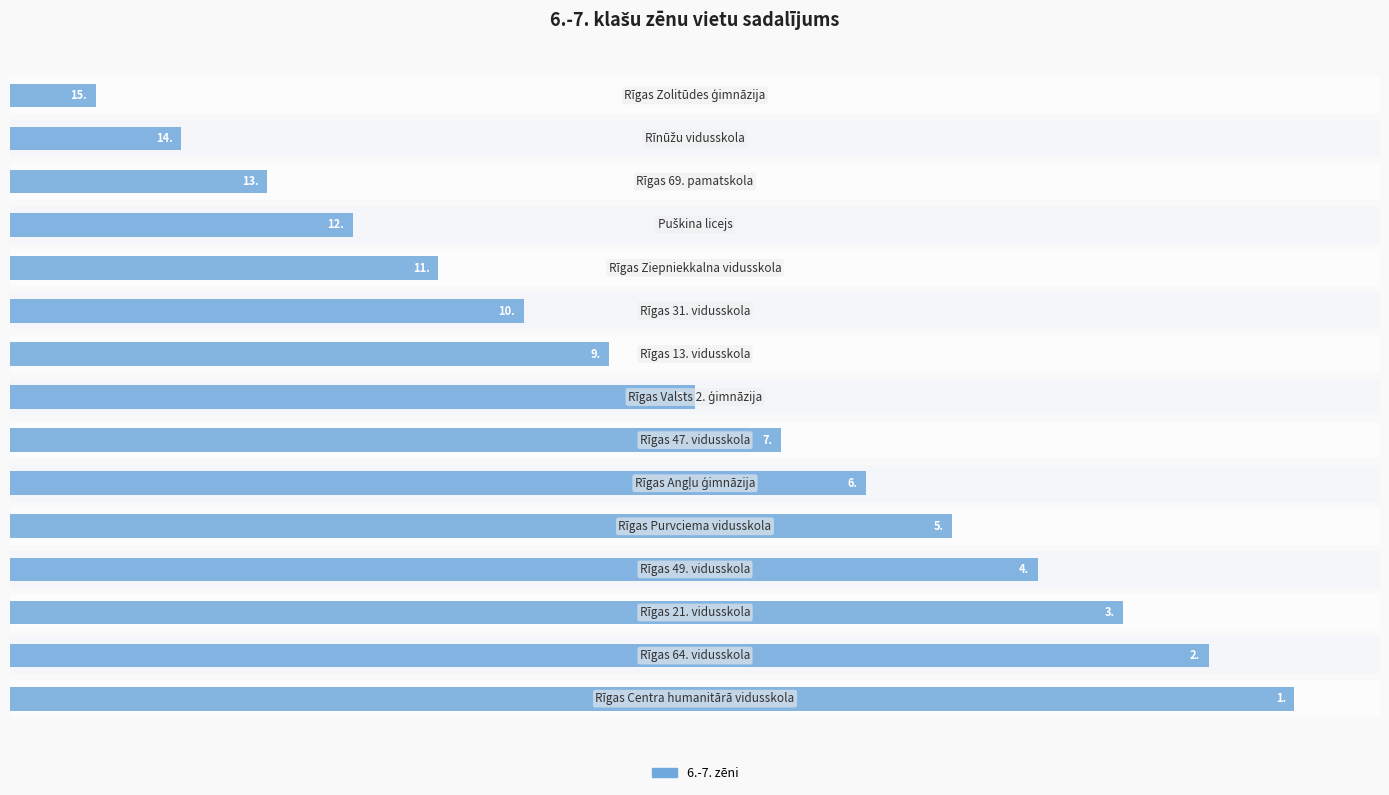

Is it true that the value at 8 is 7?

True